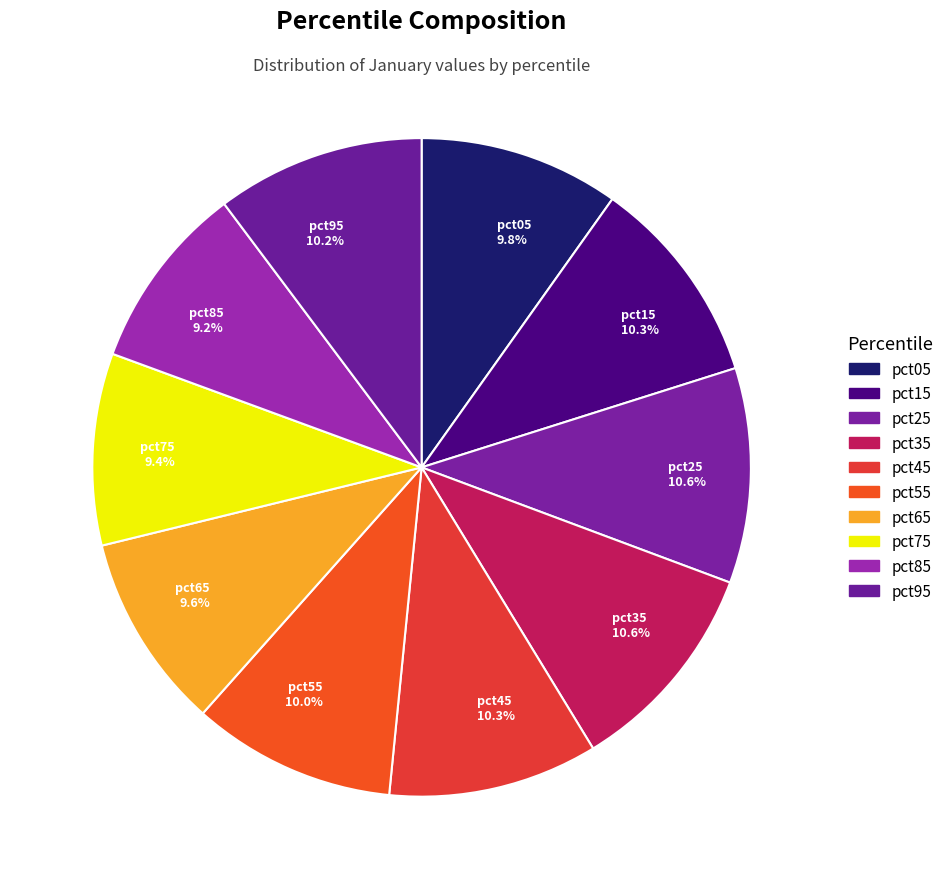

To the nearest percent, what percentage of the pie is pct85?

9%